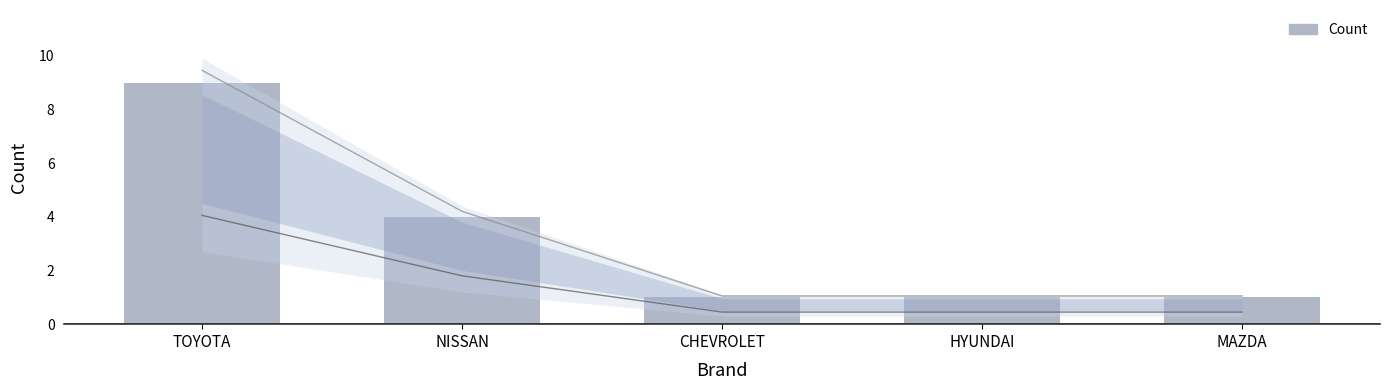

Reading right to left, extract all data points from this chart.

MAZDA=1	HYUNDAI=1	CHEVROLET=1	NISSAN=4	TOYOTA=9